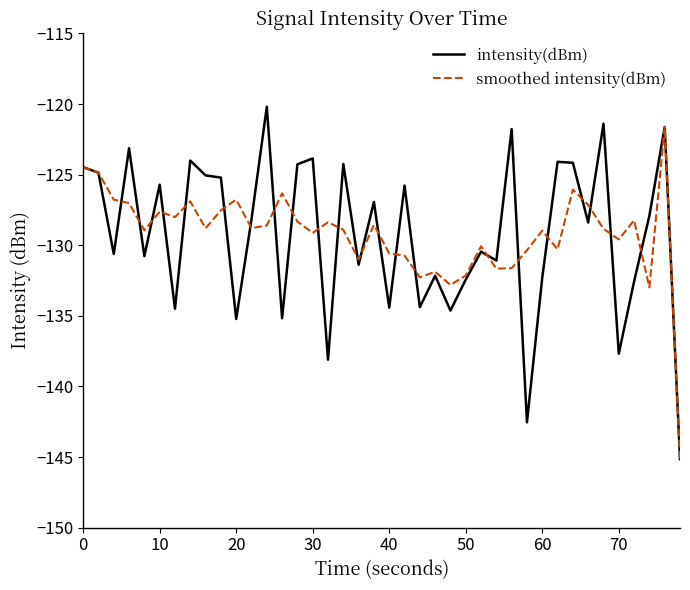

Rank the series by their maximum value, from highest to lowest.

intensity(dBm), smoothed intensity(dBm)